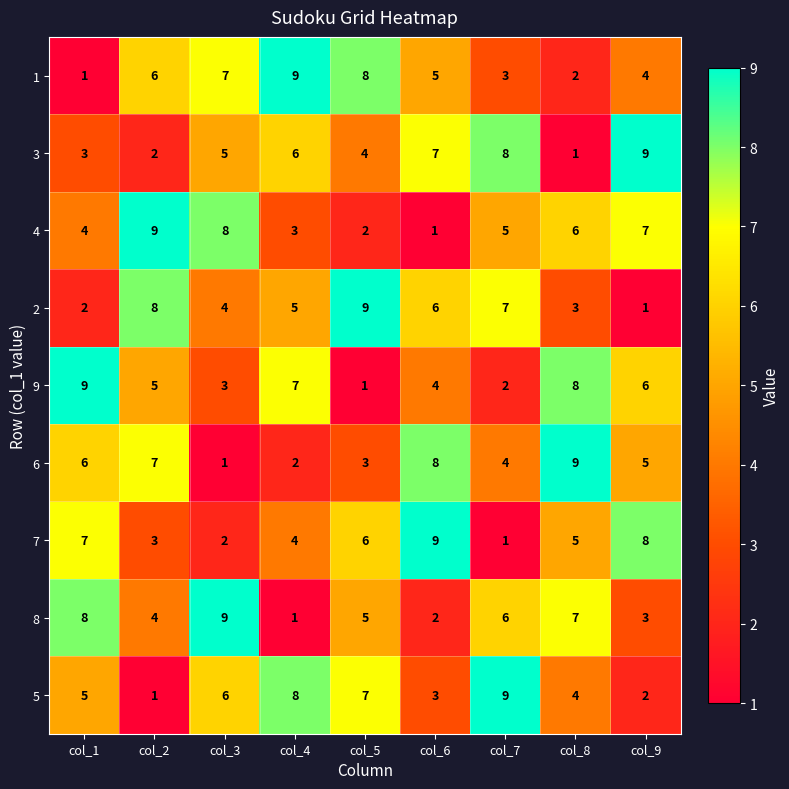

What is the total value across all series at col_8?

45